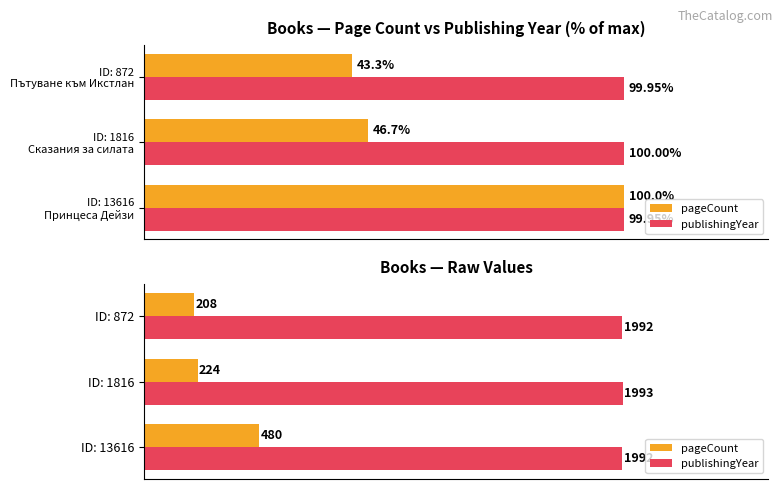

What are all the series names shown in the legend?

pageCount, publishingYear